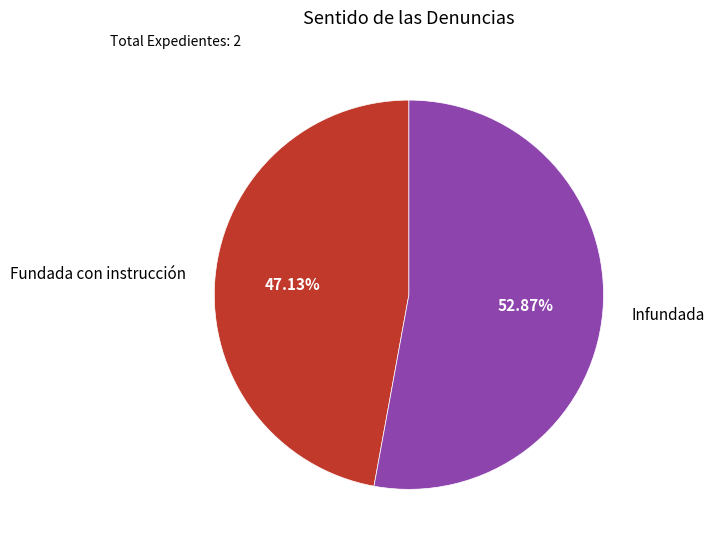

Rank the categories by value from highest to lowest.

Infundada, Fundada con instrucción